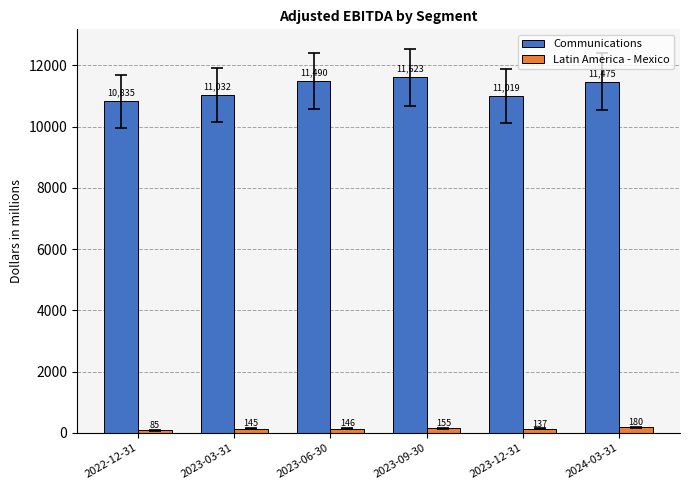

How many data points in Latin America - Mexico are less than 146?

3